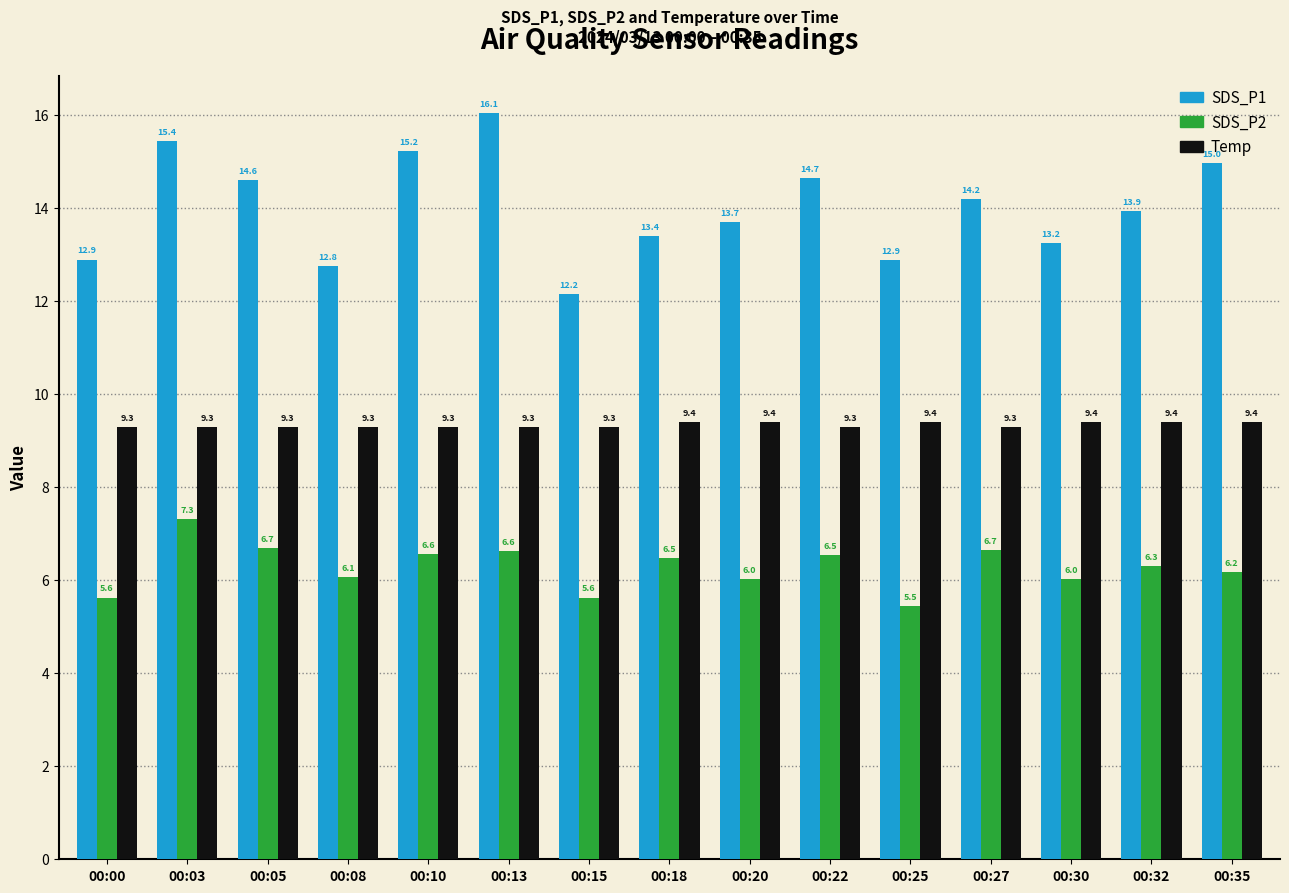

At which label is SDS_P1 closest to 14?

00:32